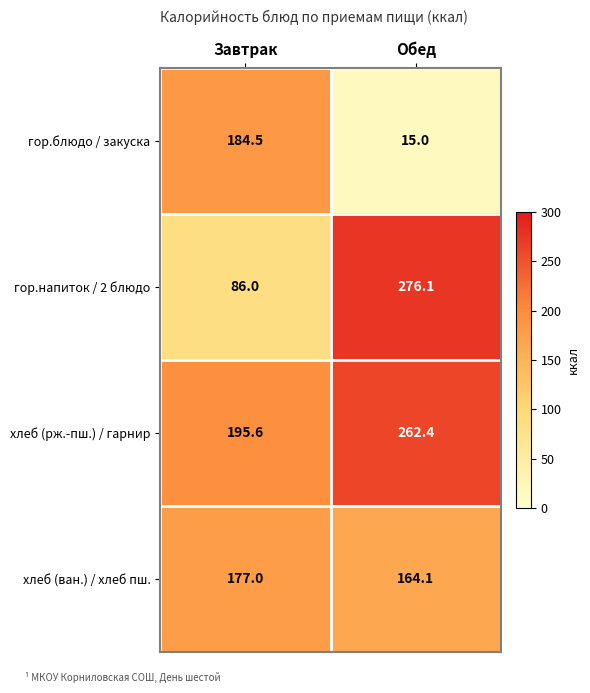

What is the maximum value shown in the chart?

276.1